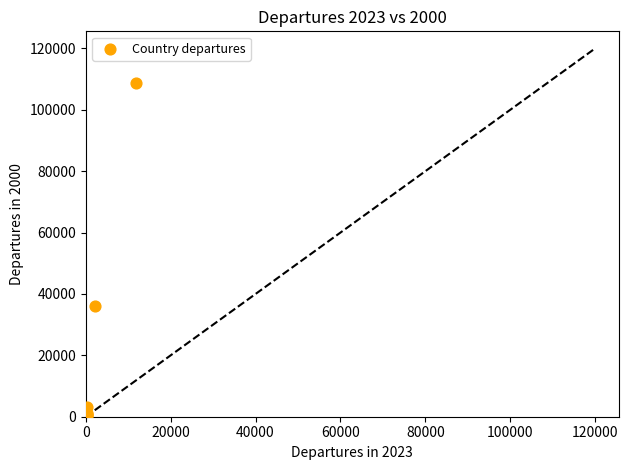

What Y value in the scatter plot is closest to 54362?

35938